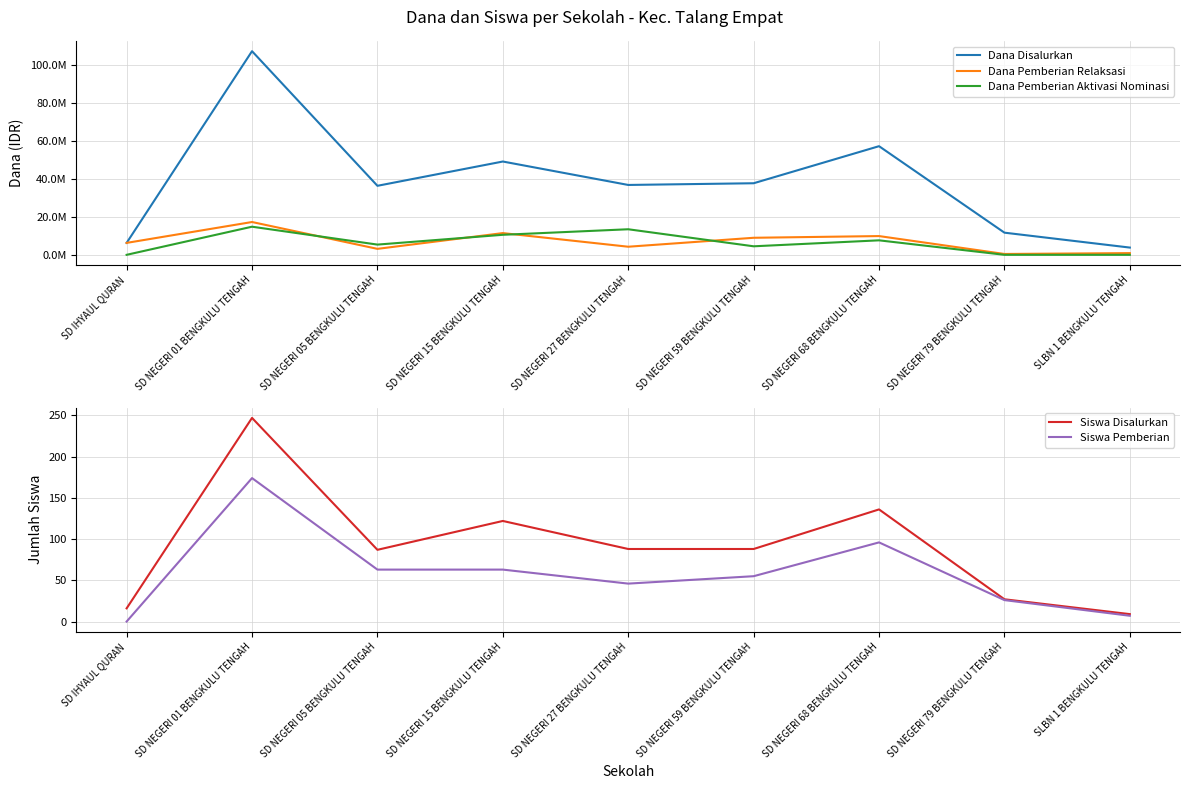

Which label corresponds to the smallest value in the chart?

SD IHYAUL QURAN